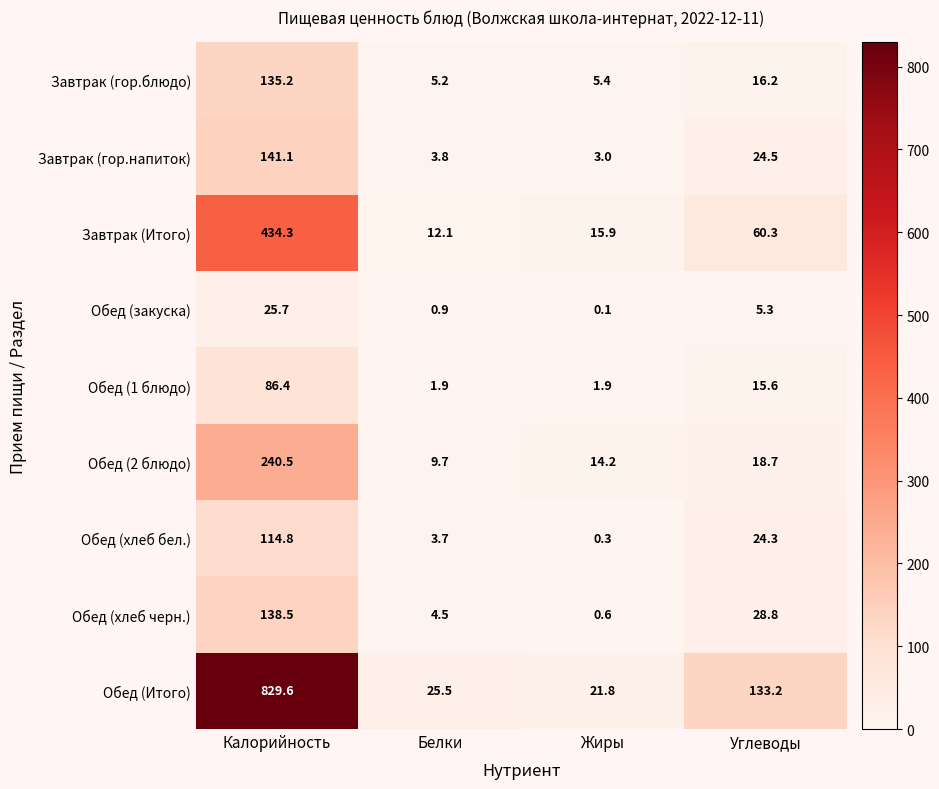

Which label corresponds to the smallest value in the chart?

Жиры